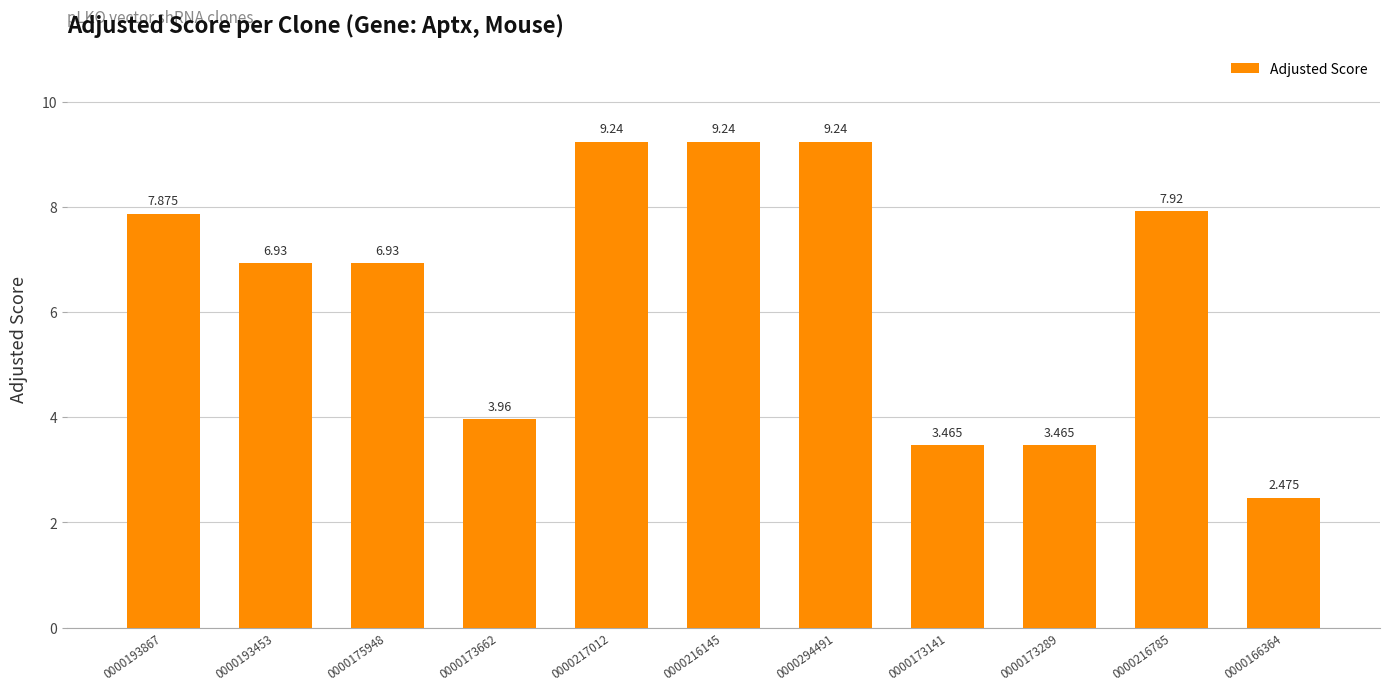

Approximately how many times larger is the value at 0000216145 compared to 0000175948?

1.3